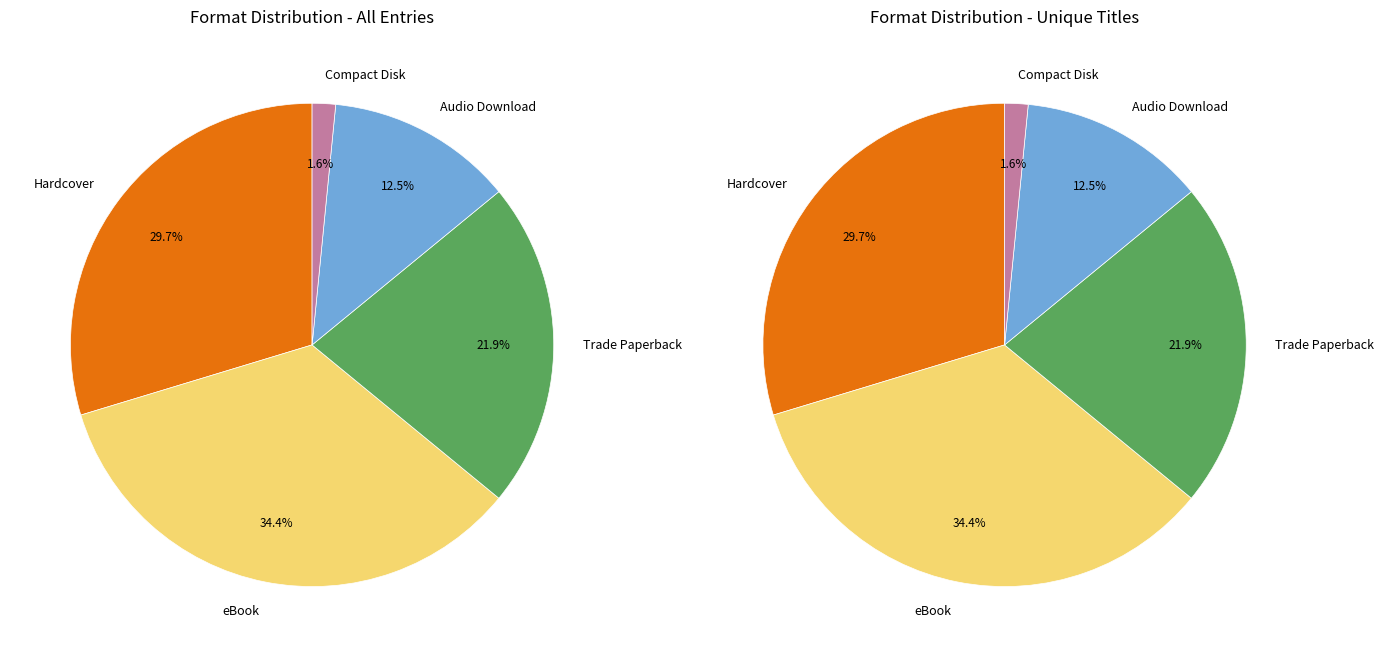

To the nearest percent, what is the difference between the eBook and Audio Download slice percentages?

22%